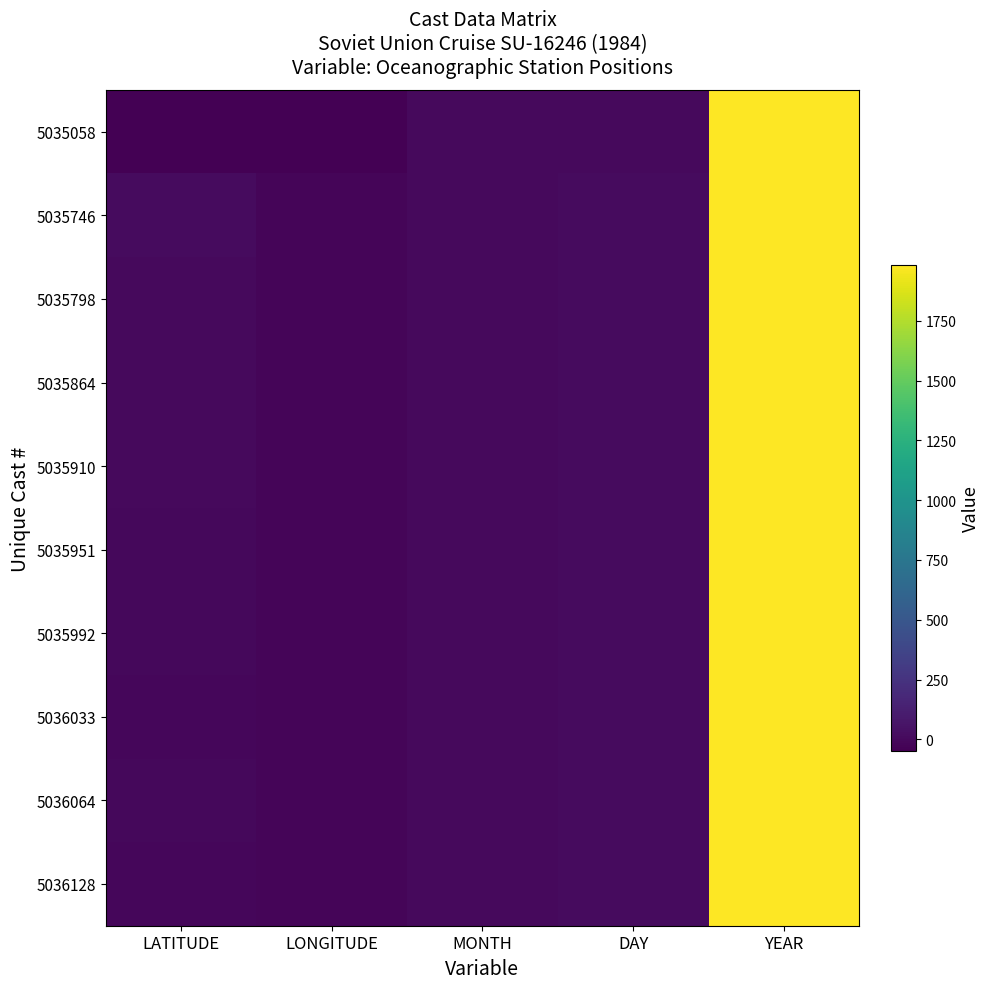

What is the spread (max minus min) of values at LATITUDE?

57.5